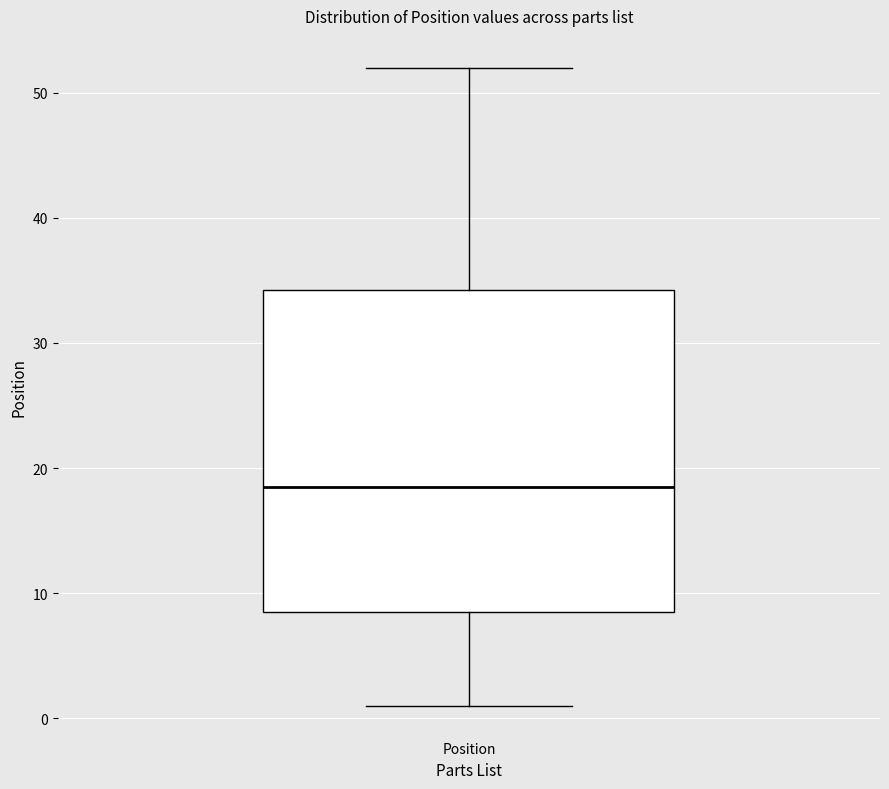

Read this box plot against the y-axis: the position of the median line, the range covered by the box, and the ends of both whiskers. The values are not printed on the chart, so give them approximately, as read against the axis.

median 19, box 9 to 34, whiskers 1 to 52